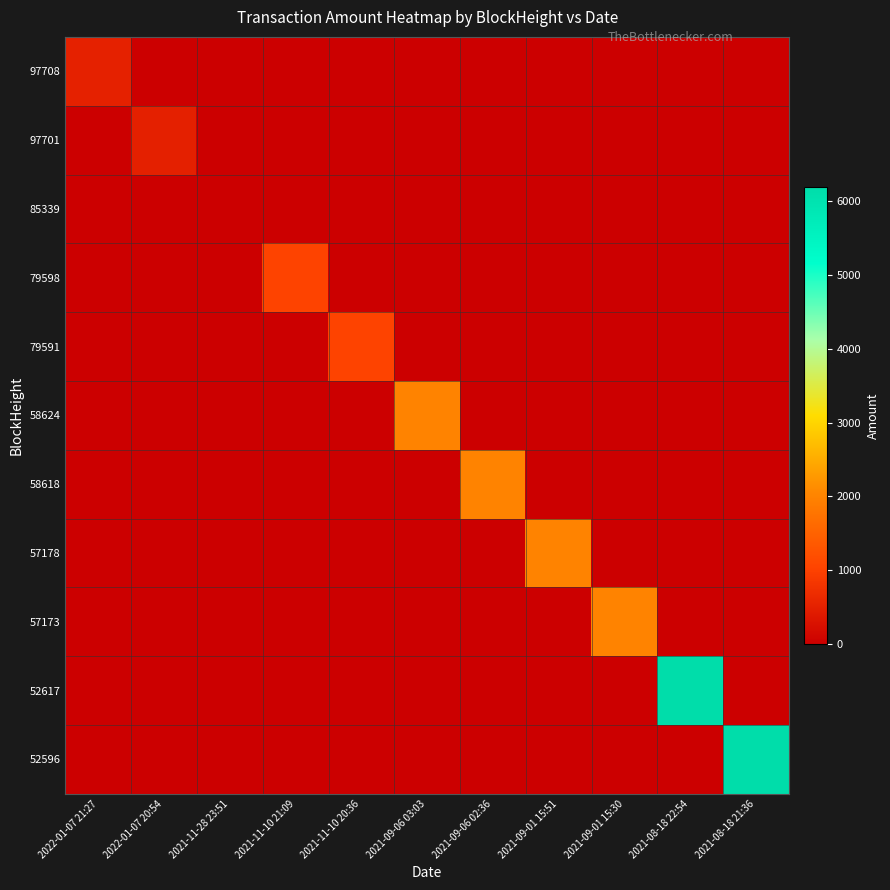

At which category is the sum across all series the highest?

2021-08-18 21:36